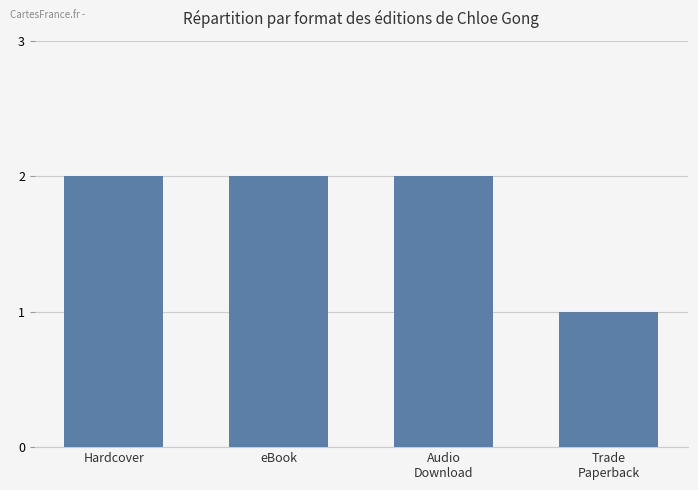

The value at eBook is 2. True or false?

True